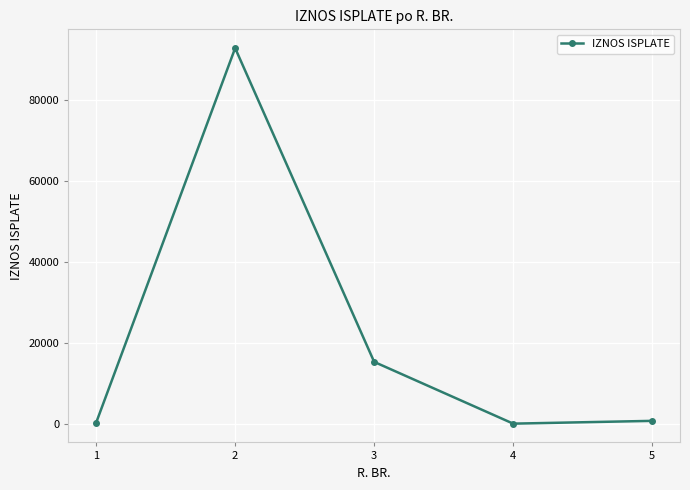

What is the value of the 2nd point from the left?

92677.3